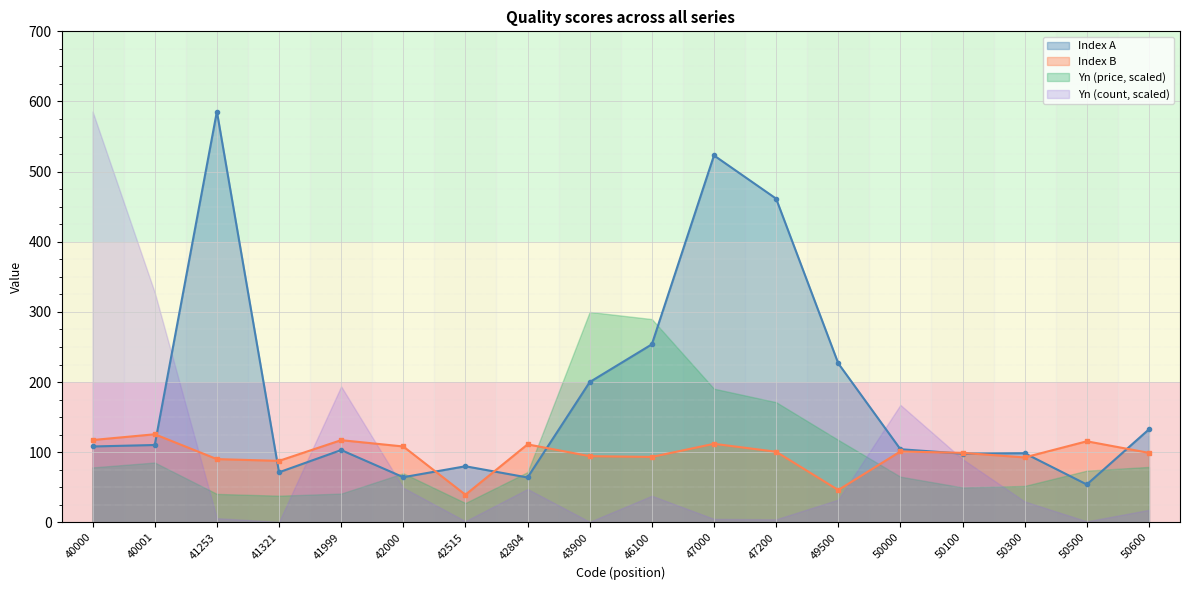

Rank the categories by Index A value from lowest to highest.

50500, 42804, 42000, 41321, 42515, 50100, 50300, 41999, 50000, 40000, 40001, 50600, 43900, 49500, 46100, 47200, 47000, 41253